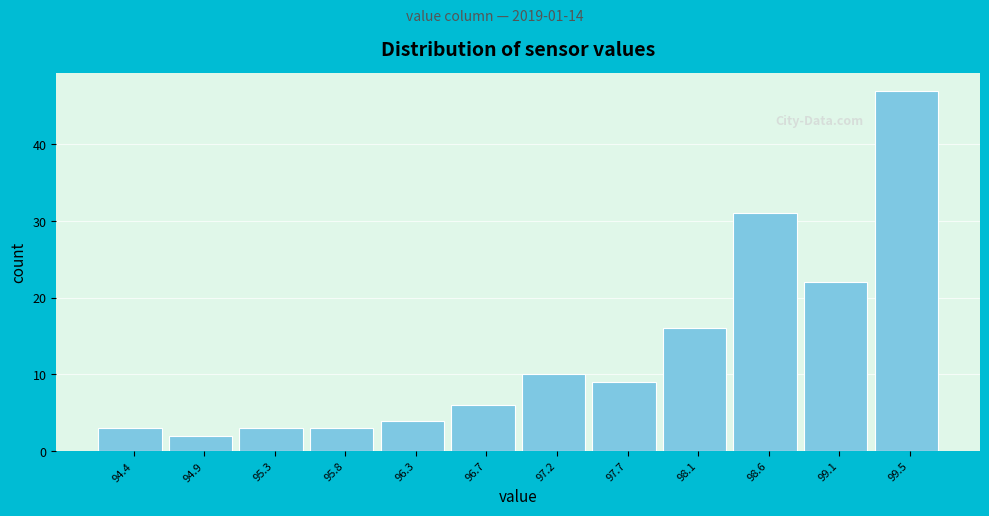

Reading left to right, what are all the values shown in this chart?

3	2	3	3	4	6	10	9	16	31	22	47